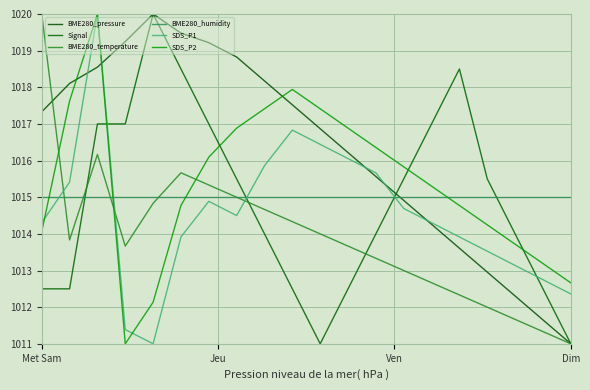

How many times do SDS_P1 and BME280_temperature cross each other?

3